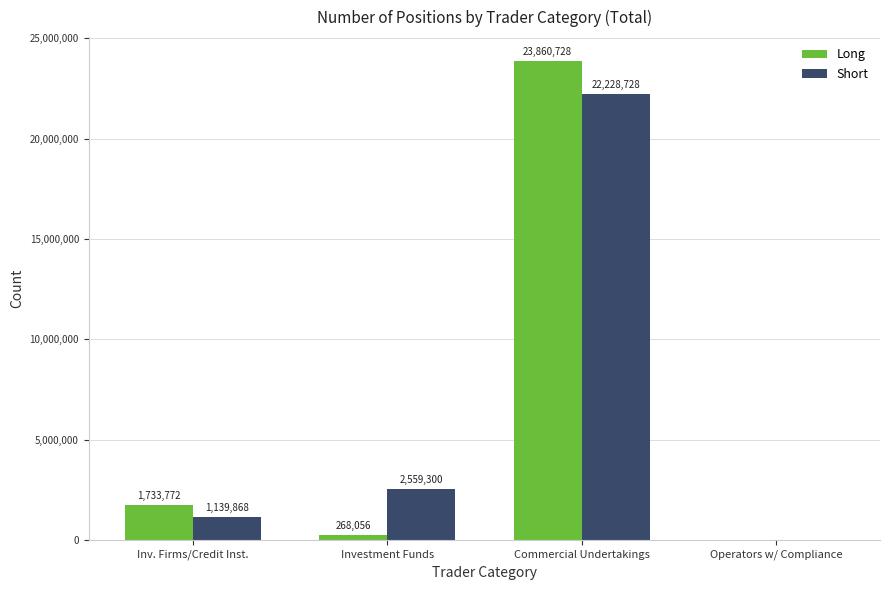

Which series has the largest range (max minus min)?

Long